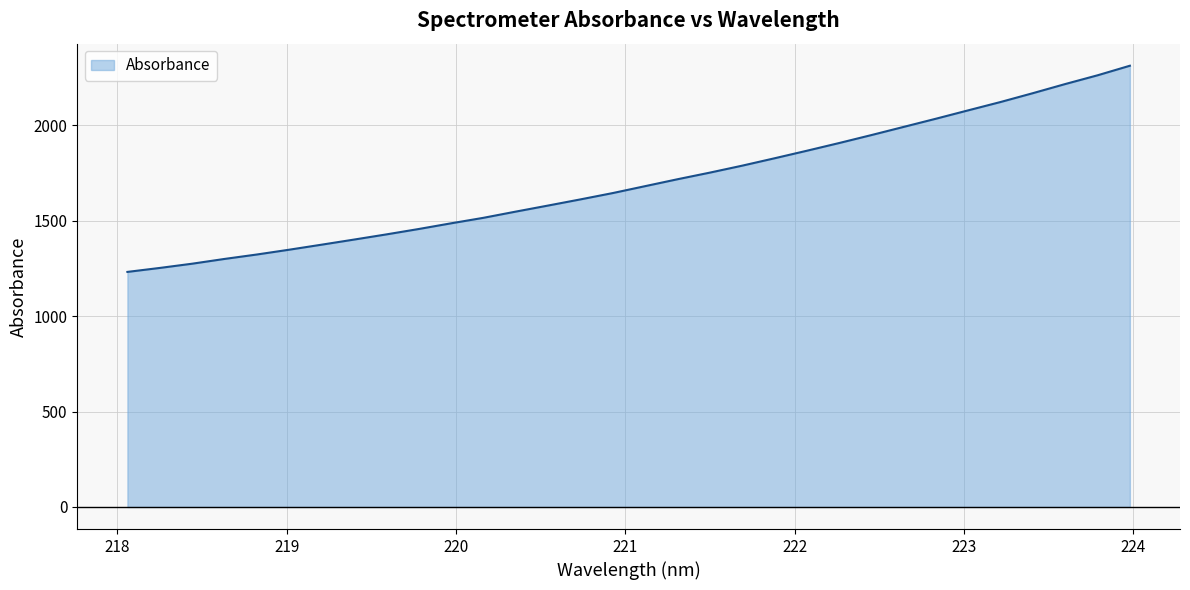

What is the greatest value displayed?

2311.6